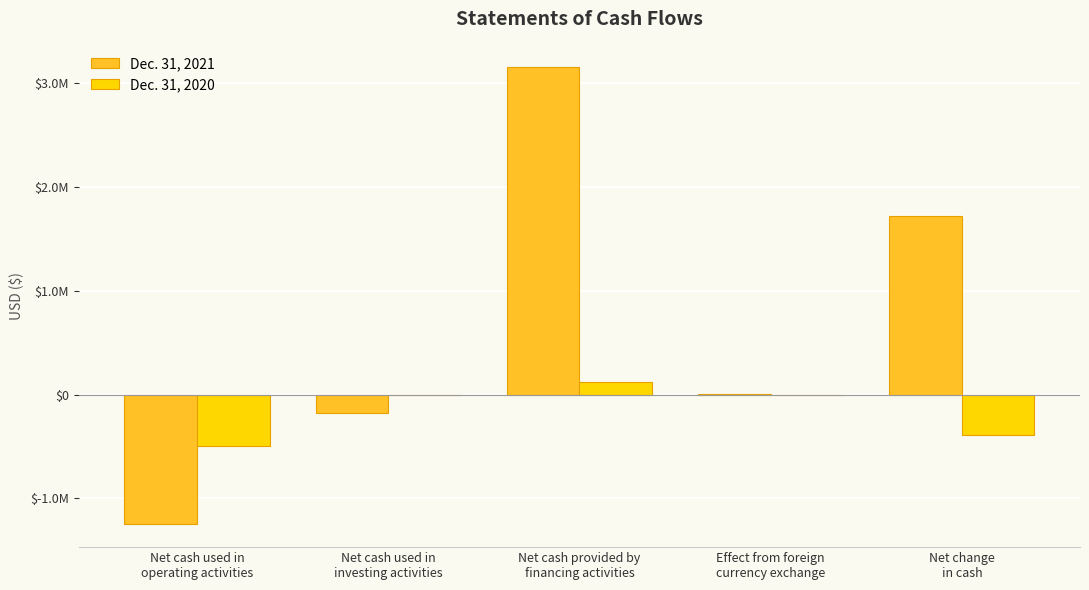

Which series has the widest spread of values?

Dec. 31, 2021